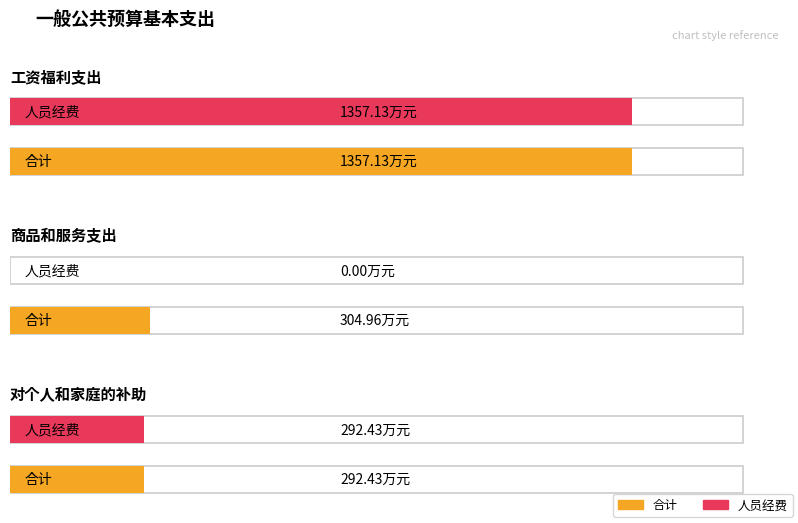

Is the value of 人员经费 at 工资福利支出 greater than the value of 合计 at 对个人和家庭的补助?

Yes